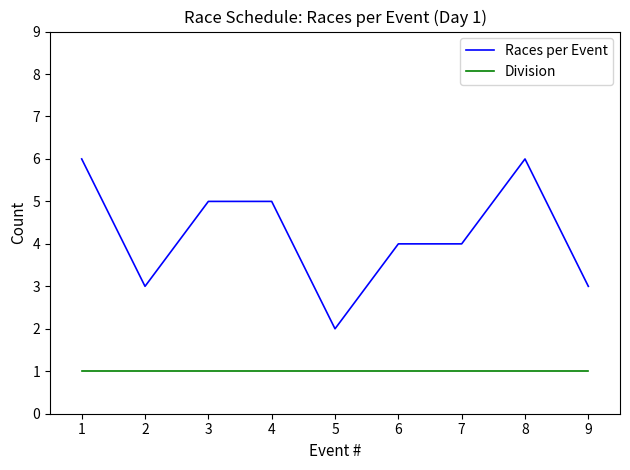

Does the chart display data point markers on the line(s)?

No